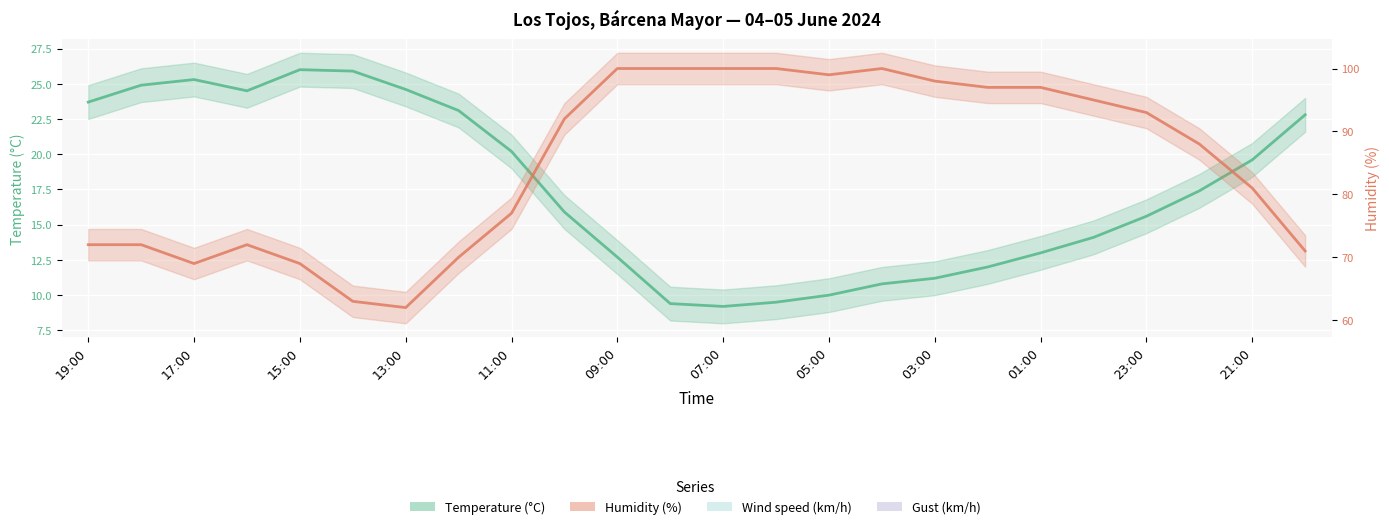

True or false: Wind speed (km/h) and Gust (km/h) cross at least once.

False